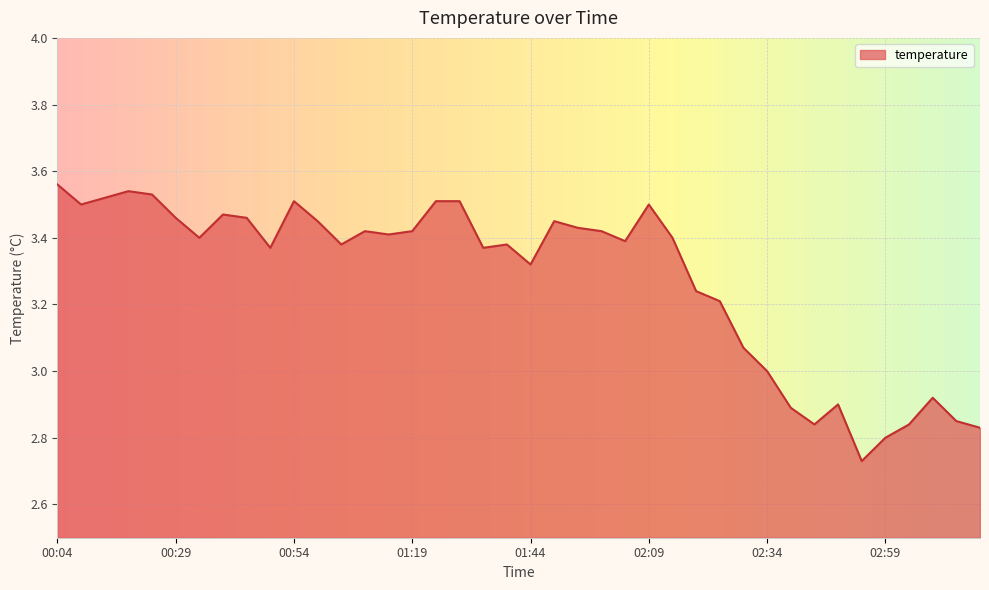

True or false: the data has more than 1 interior local peaks.

True